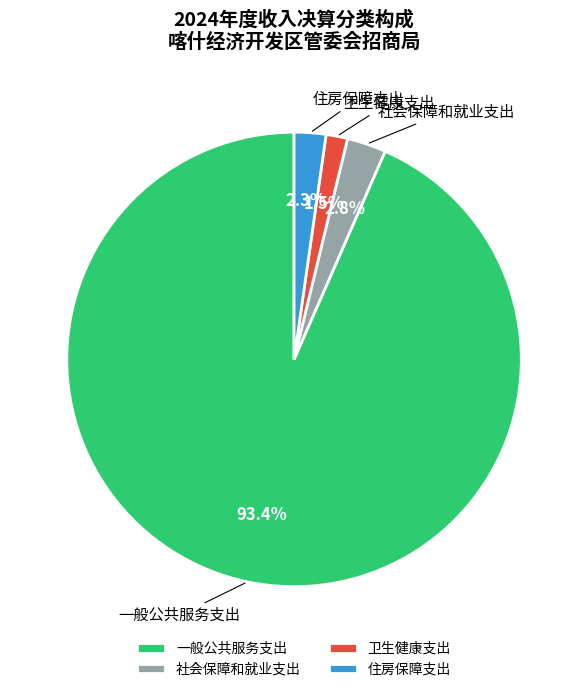

To the nearest percent, what percentage of the pie is 社会保障和就业支出?

3%